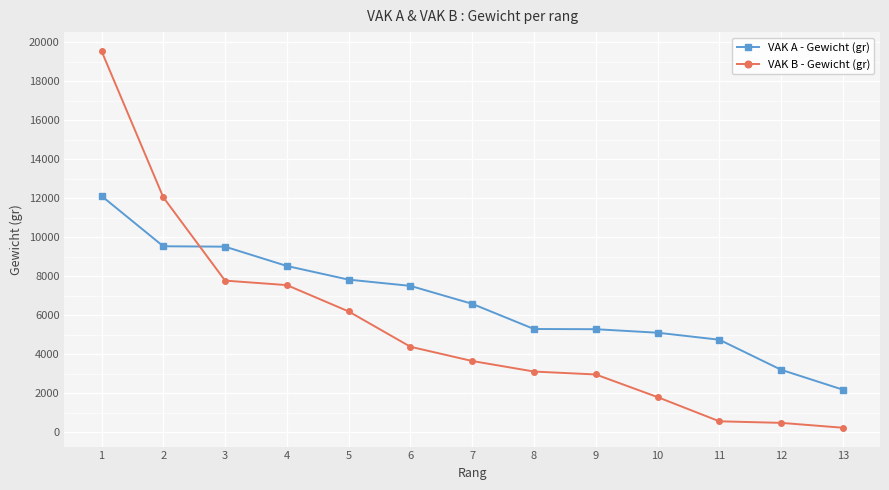

Between 7 and 10, which series saw the biggest shift?

VAK B - Gewicht (gr)